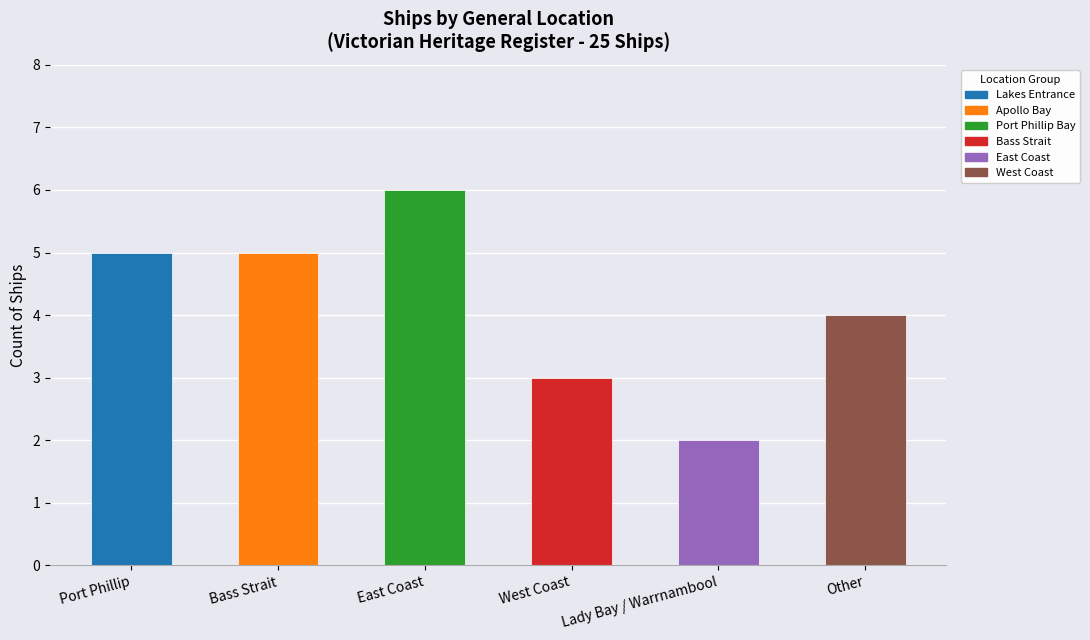

How many data points does each series have?

6